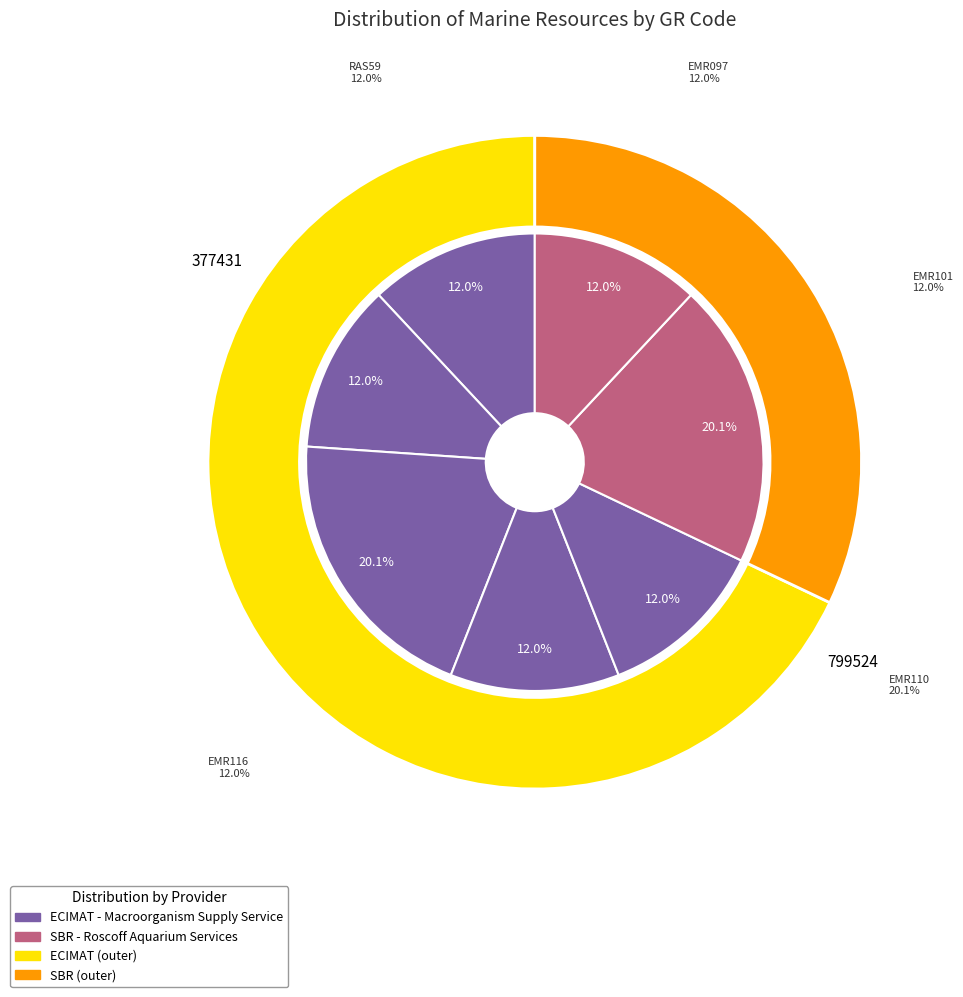

Which slice is the largest?

EMR110